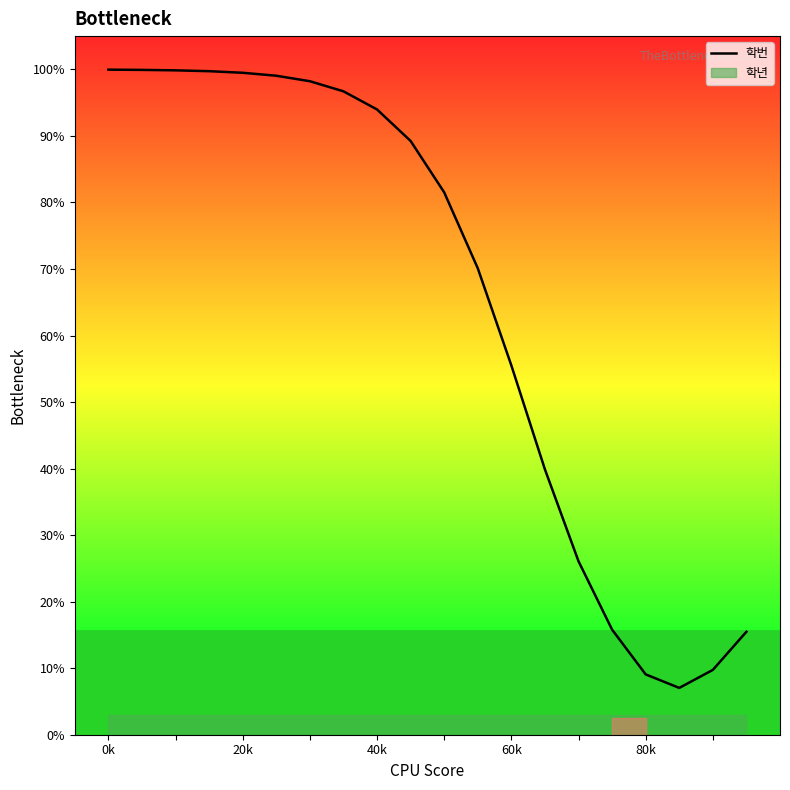

Which label corresponds to the largest value in the chart?

0k